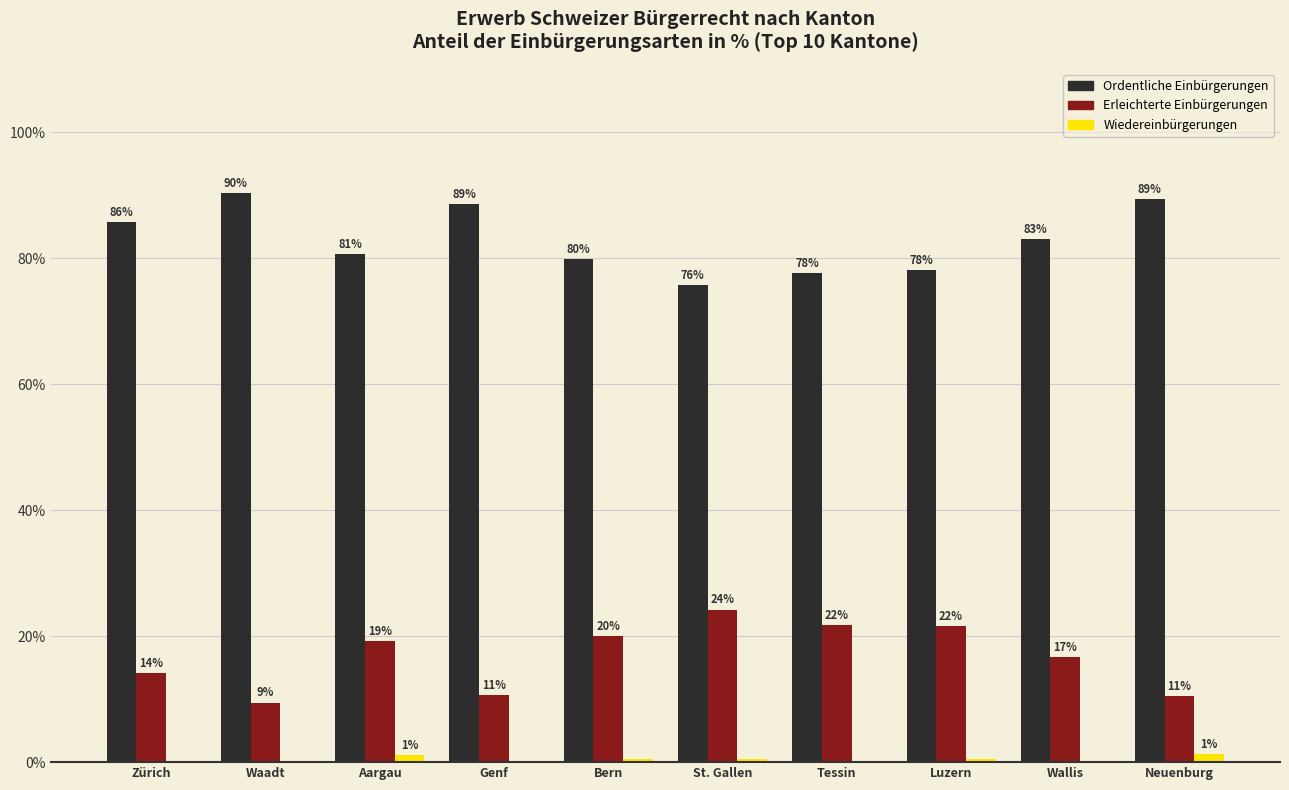

Which label corresponds to the largest value in the chart?

Waadt